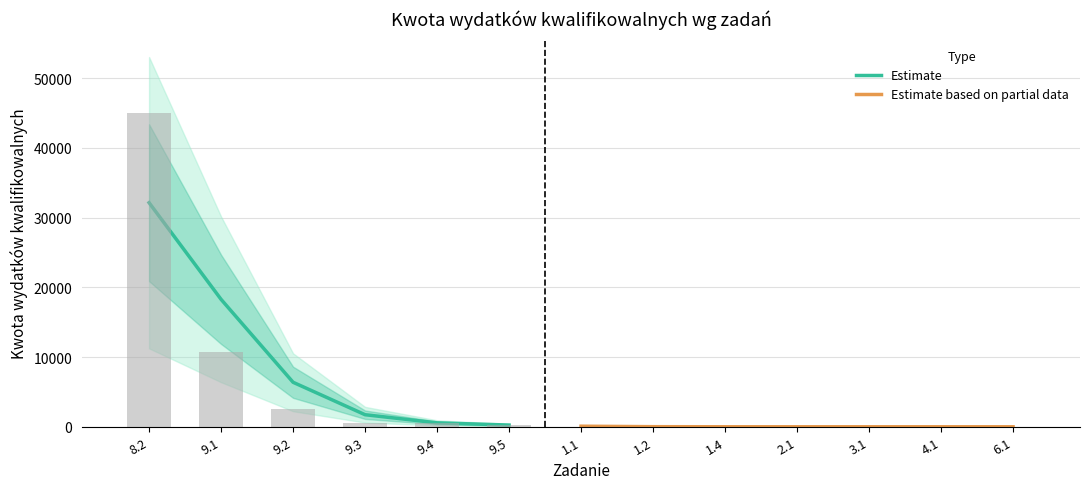

What is the sum of all values?

59430